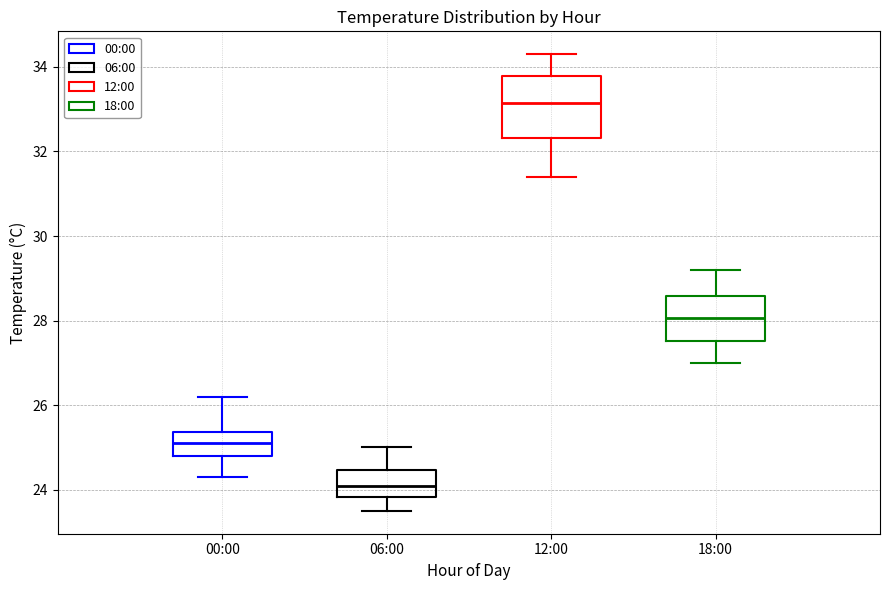

Which box is the tallest, from its lower edge to its upper edge?

12:00